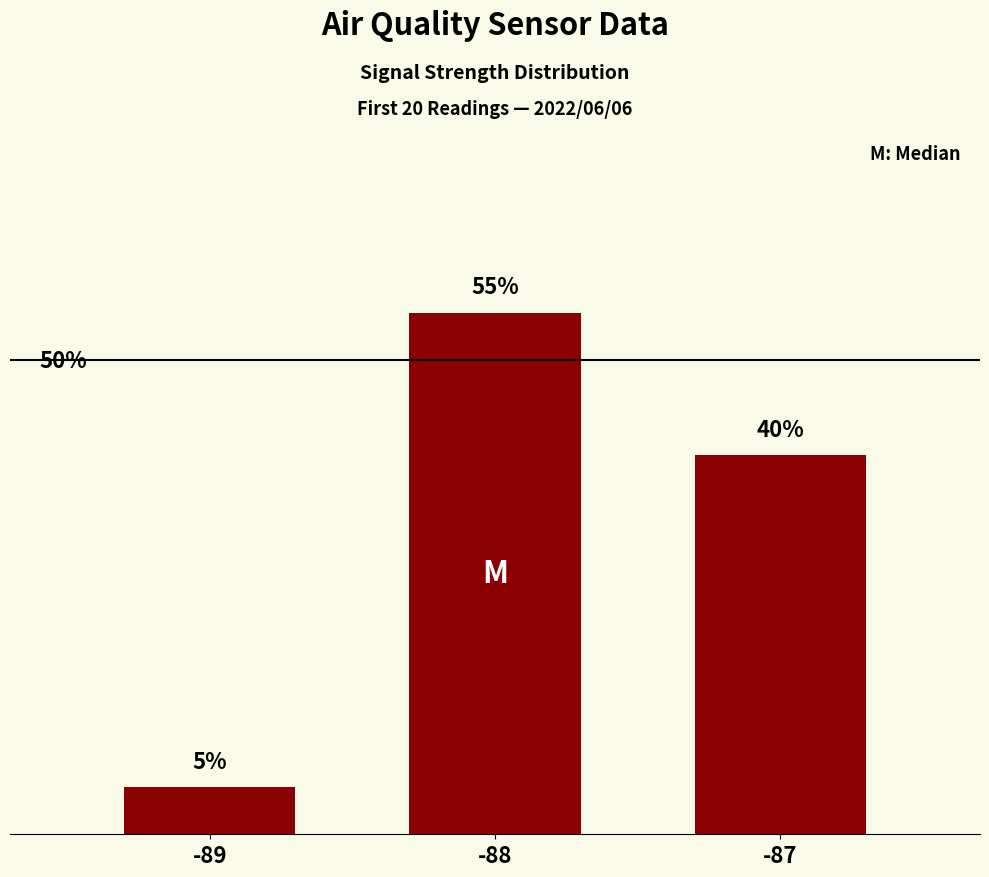

List the labels in order of value, smallest first.

-89, -87, -88